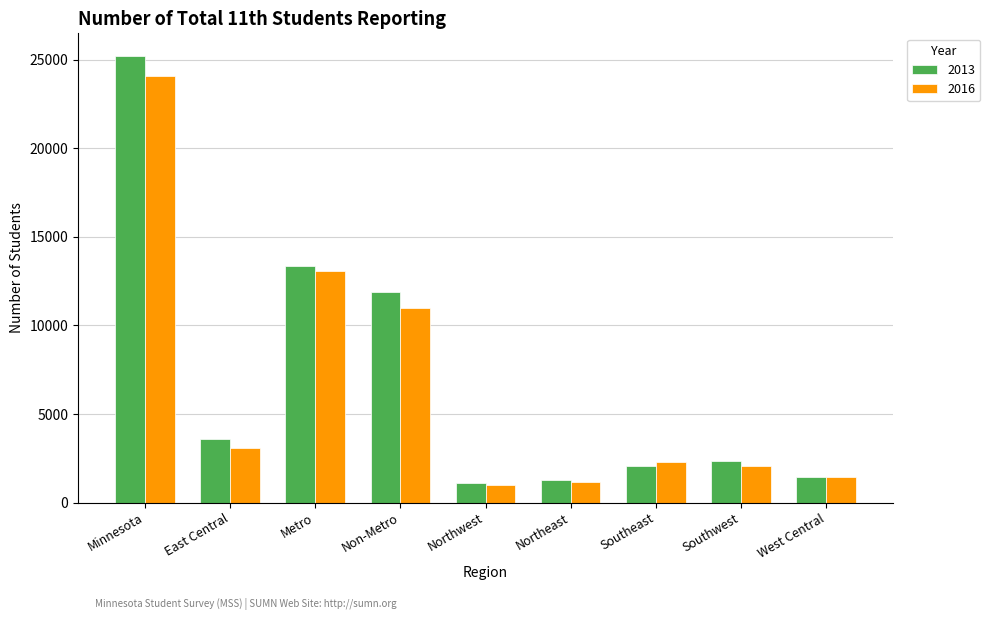

At which label is 2013 closest to 13178?

Metro